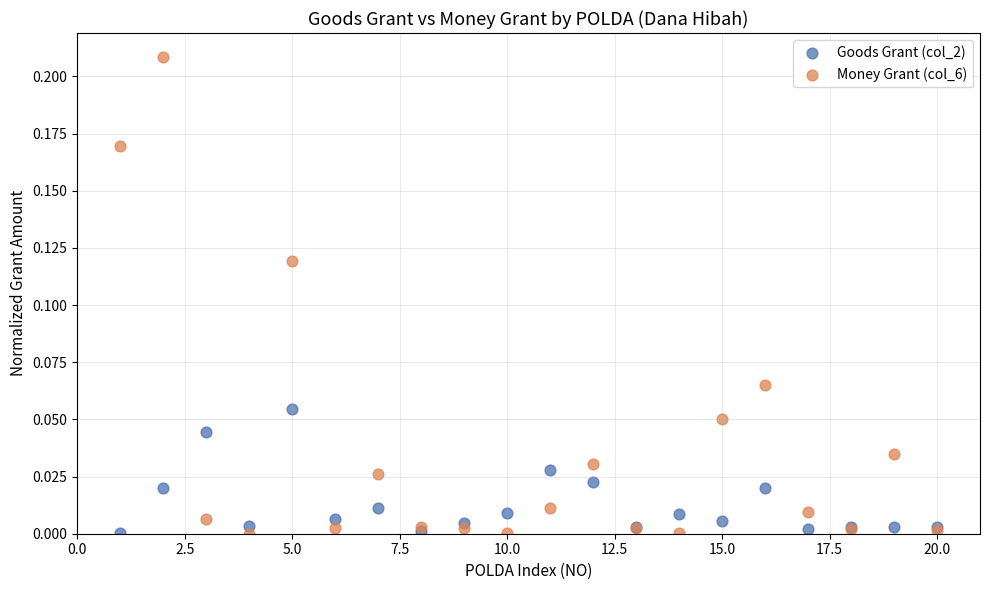

What are all the series names shown in the legend?

Goods Grant (col_2), Money Grant (col_6)